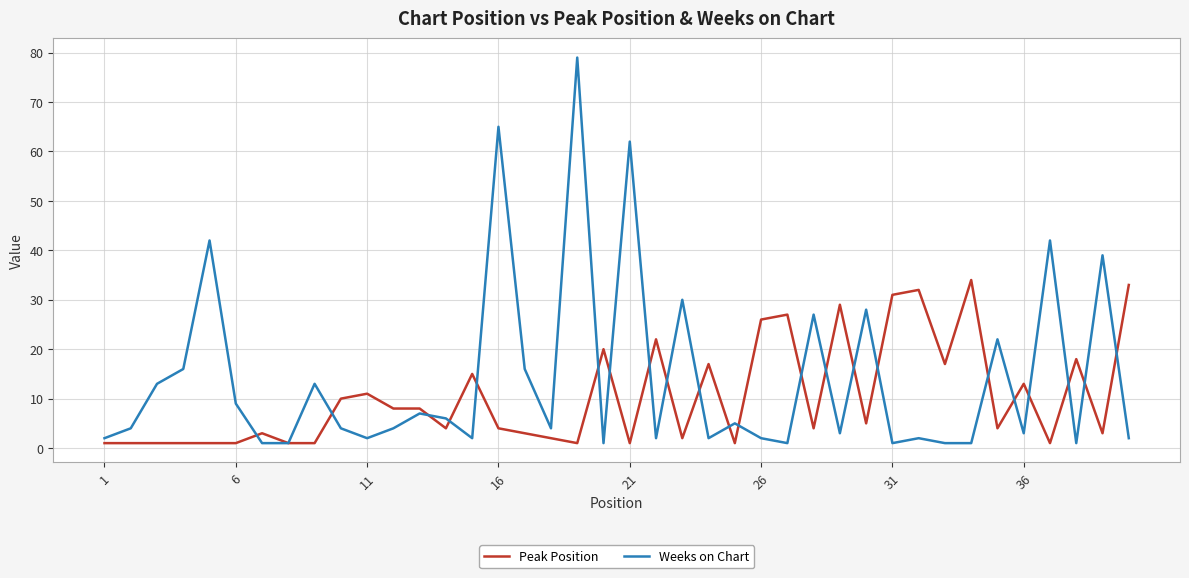

Which series has the largest total across all categories?

Weeks on Chart